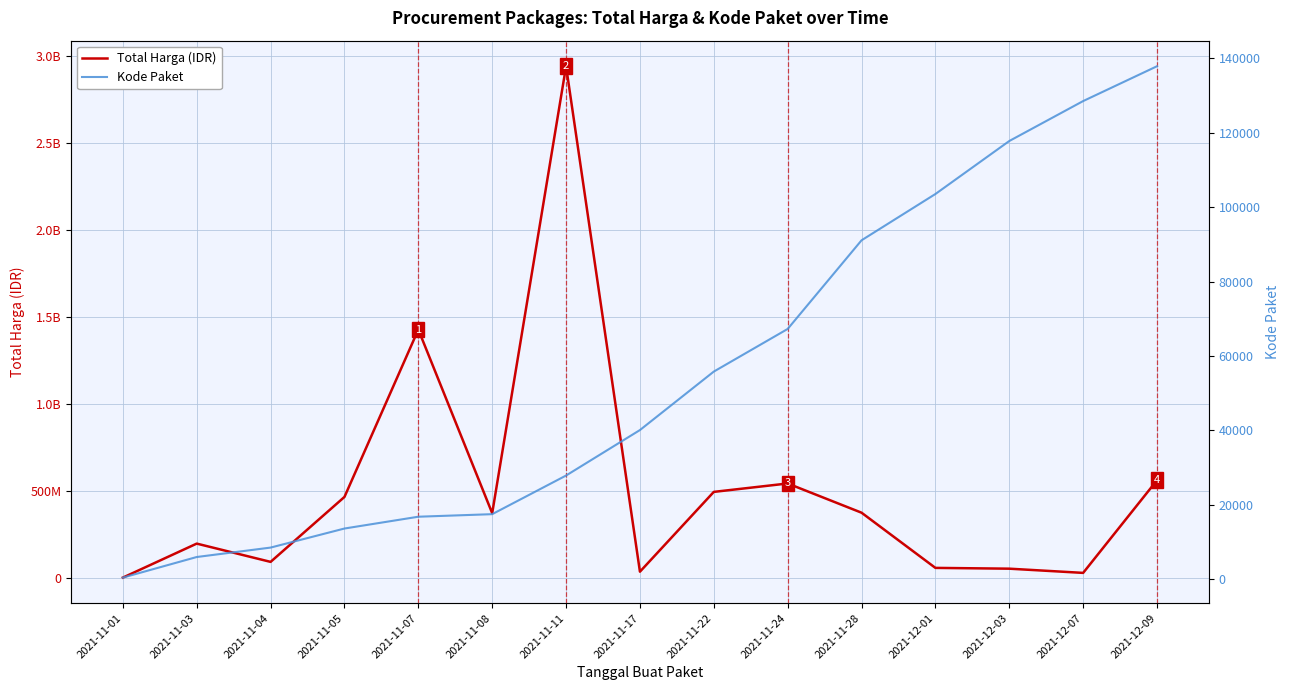

In Total Harga (IDR), how many points are higher than both neighbors (excluding endpoints)?

4